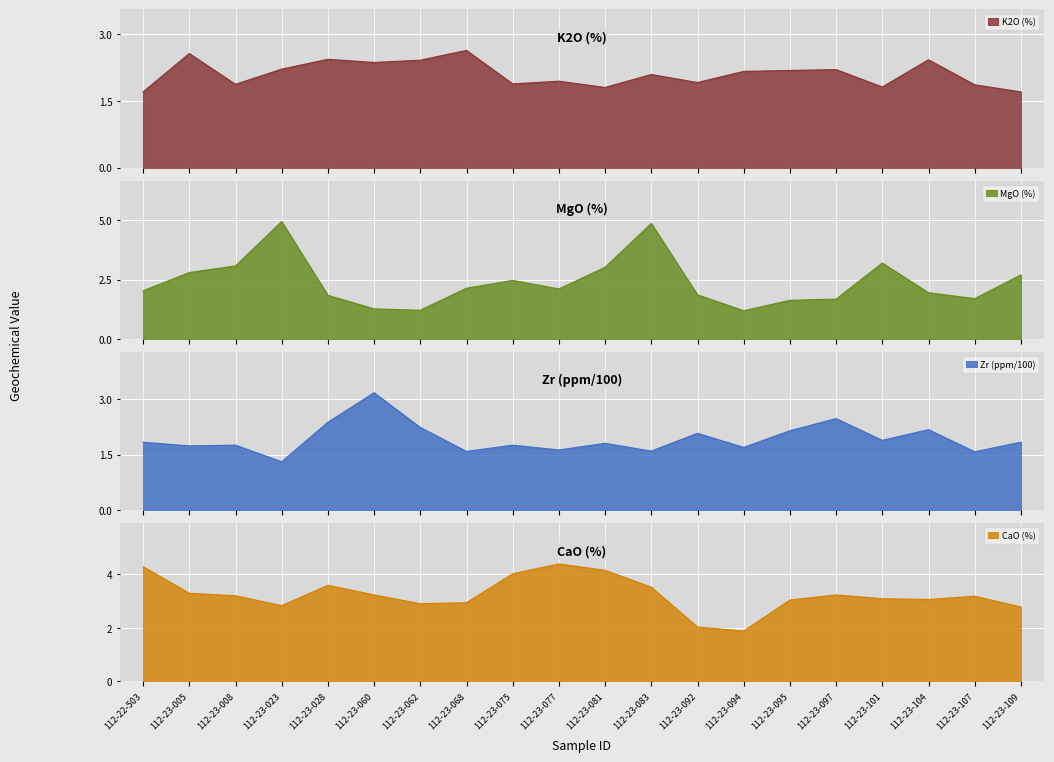

What is the difference between the maximum and minimum values in the MgO (%) series?

3.8